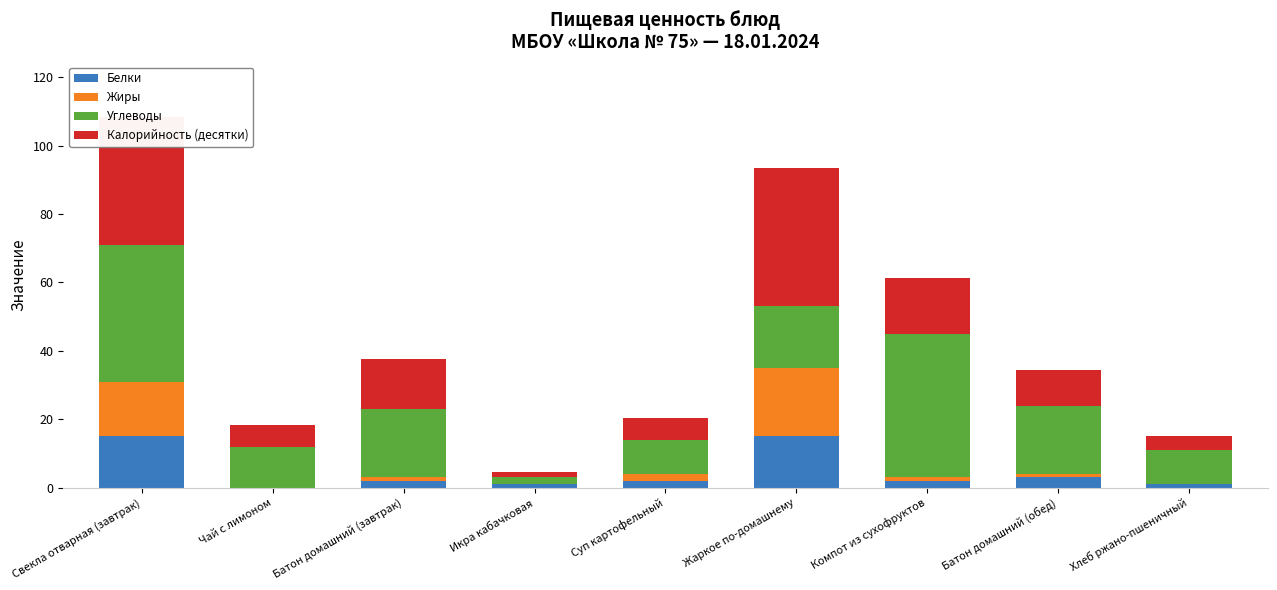

Are the bars horizontal?

No